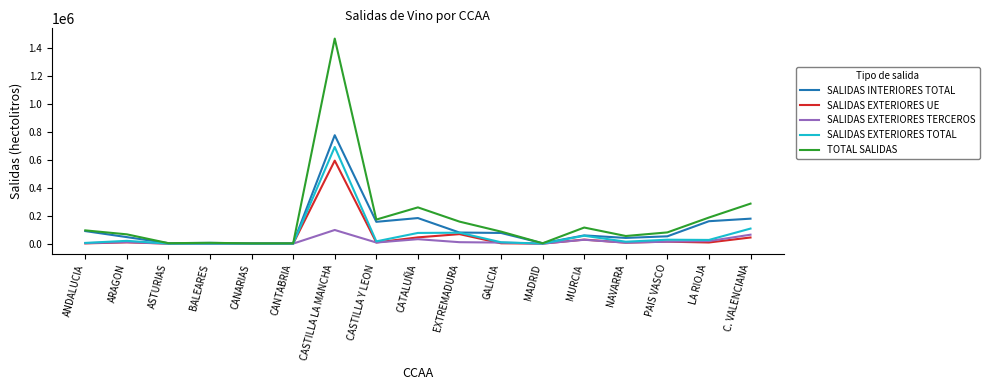

What is the maximum value for SALIDAS EXTERIORES TOTAL?

692780